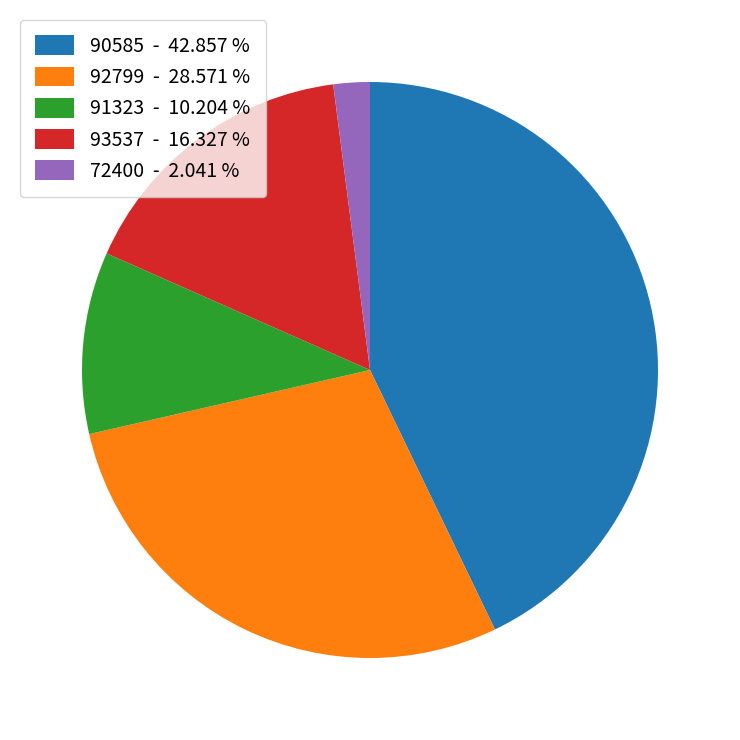

Does any single category account for the majority?

No